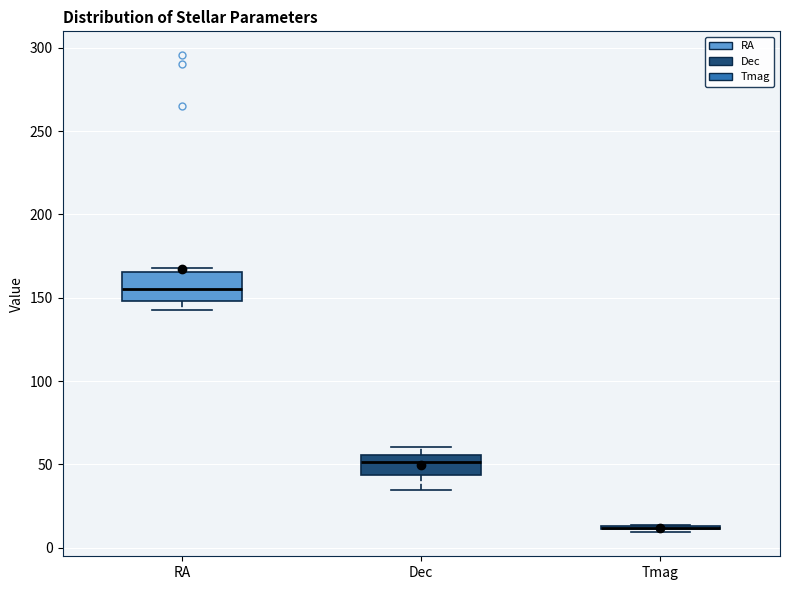

Reading left to right, transcribe this box plot: for each box, give where its median line is, the range the box spans, and where its two whiskers end, as read against the y-axis. The values are not printed on the chart, so give them approximately, as read against the axis.

RA: median 155, box 150 to 165, whiskers 140 to 170
Dec: median 50, box 45 to 55, whiskers 35 to 60
Tmag: box collapsed to a line at 10, whiskers 10 to 15